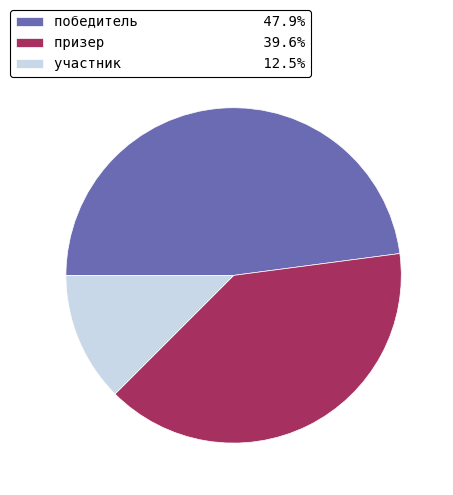

Does any single category account for the majority?

No